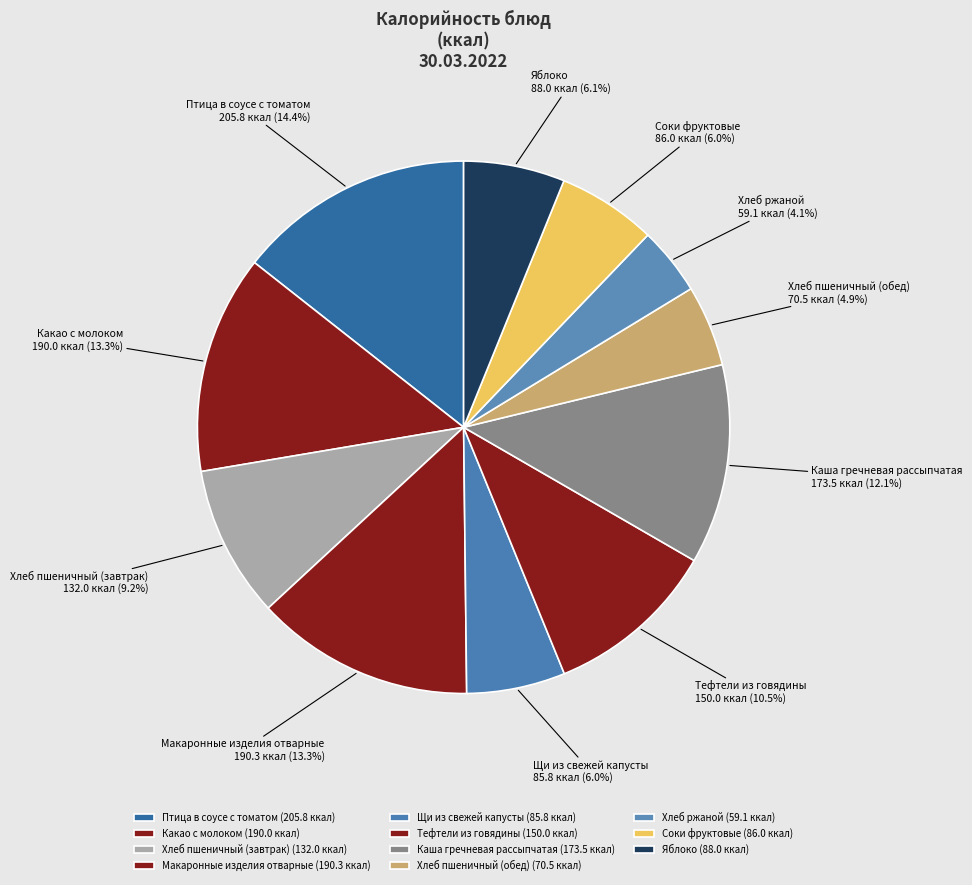

Is the sum of Яблоко and Хлеб ржаной greater than half?

No